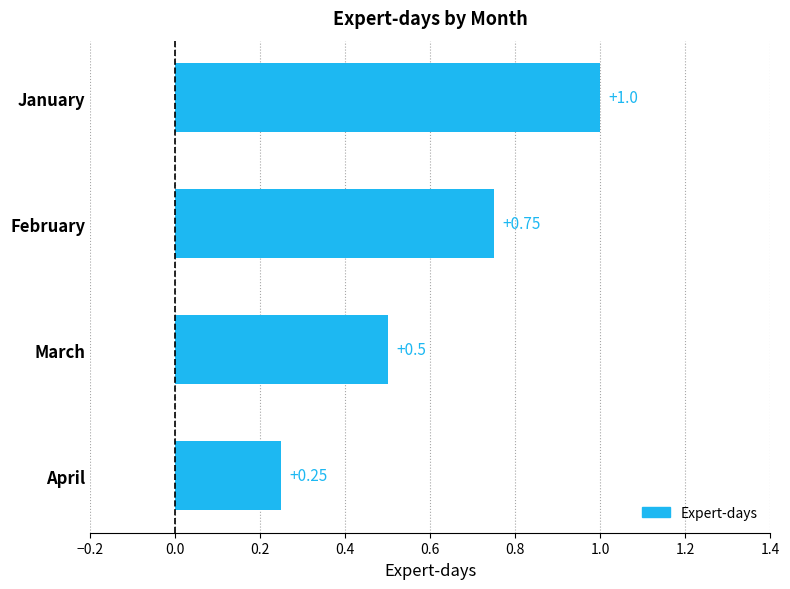

Rank the categories by value from lowest to highest.

April, March, February, January